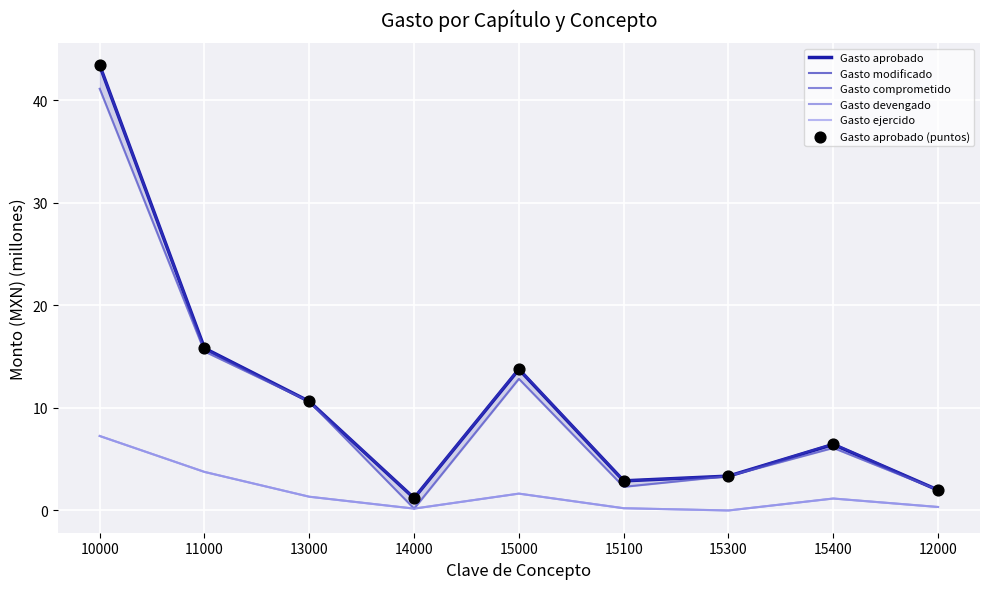

What are all the series names shown in the legend?

Gasto aprobado, Gasto modificado, Gasto comprometido, Gasto devengado, Gasto ejercido, Gasto aprobado (puntos)